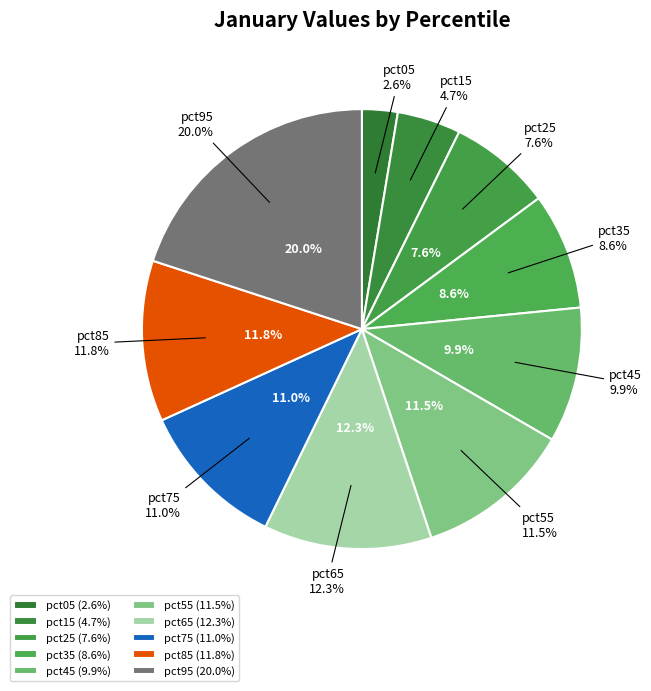

To the nearest percent, what percentage of the pie is pct45?

10%